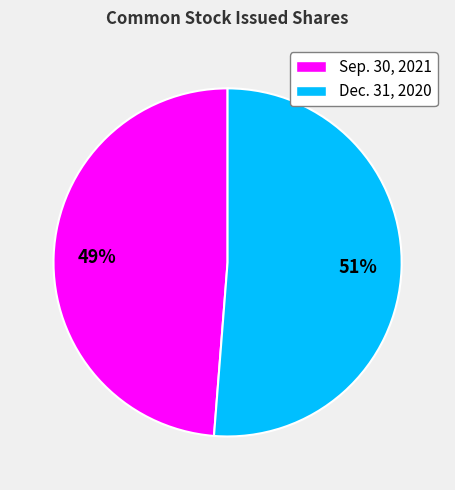

What is the smallest slice in the pie chart?

Sep. 30, 2021